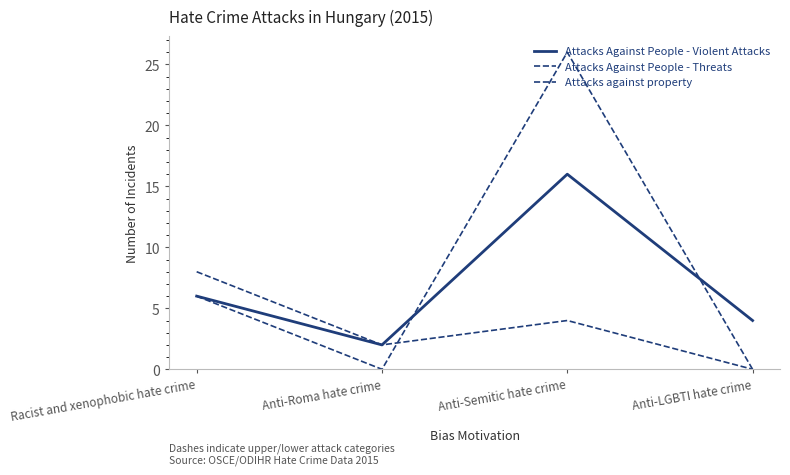

What is the highest value of the Attacks Against People - Threats series?

8